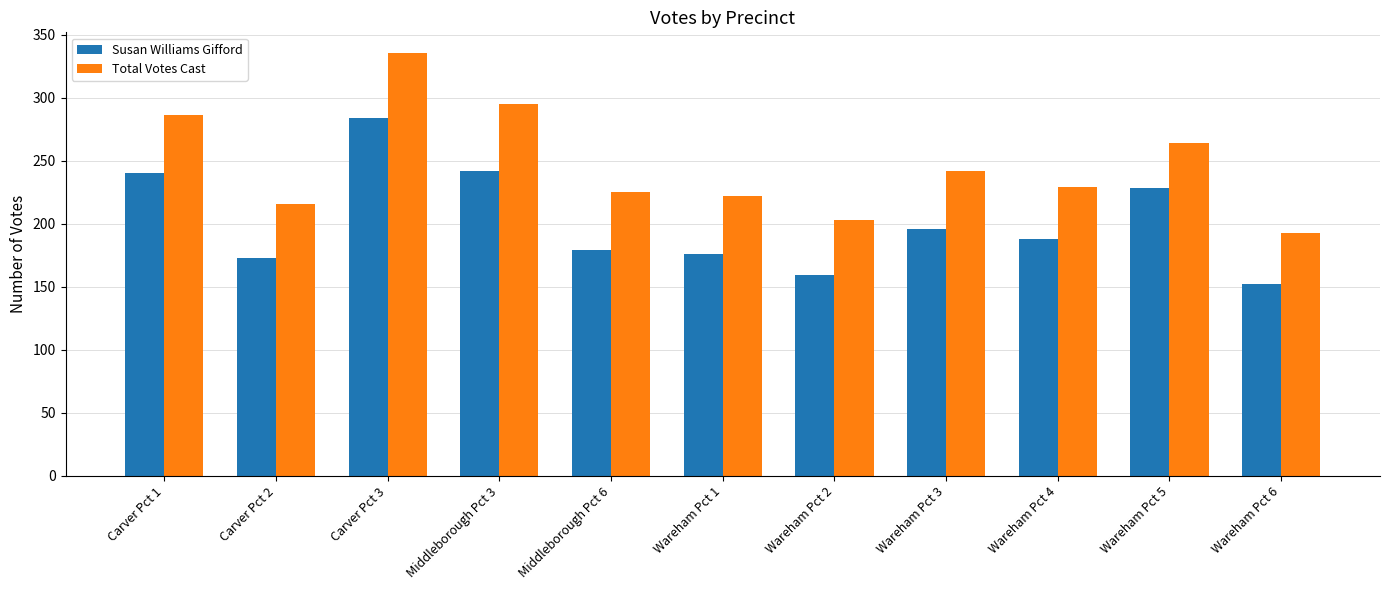

What are all the series names shown in the legend?

Susan Williams Gifford, Total Votes Cast